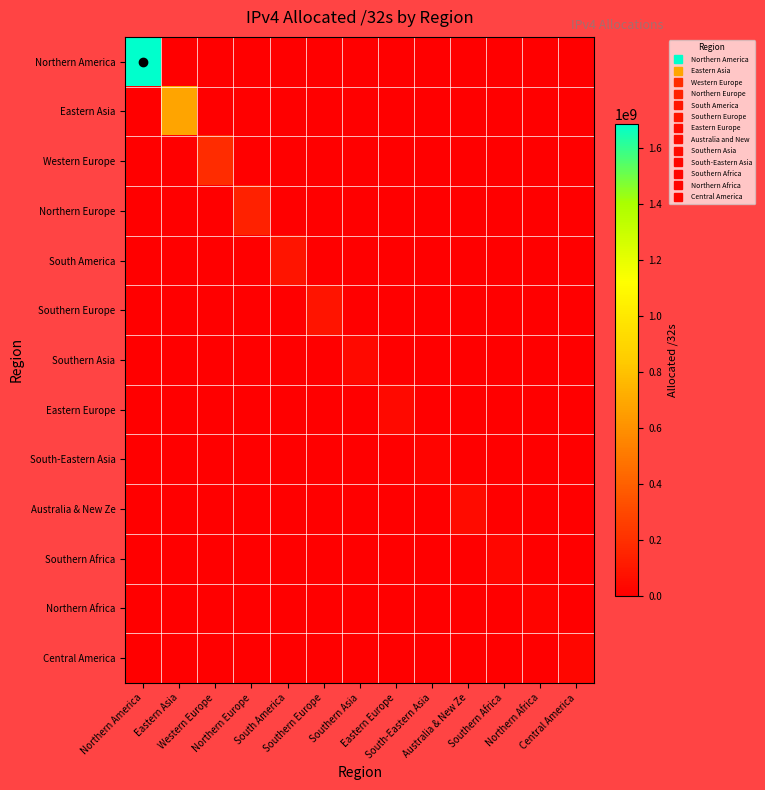

Reading left to right, extract all data points from this chart.

Northern America: Northern America=1684938112	Eastern Asia=0	Western Europe=0	Northern Europe=0	South America=0	Southern Europe=0	Southern Asia=0	Eastern Europe=0	South-Eastern Asia=0	Australia & New Ze=0	Southern Africa=0	Northern Africa=0	Central America=0
Eastern Asia: Northern America=0	Eastern Asia=682583808	Western Europe=0	Northern Europe=0	South America=0	Southern Europe=0	Southern Asia=0	Eastern Europe=0	South-Eastern Asia=0	Australia & New Ze=0	Southern Africa=0	Northern Africa=0	Central America=0
Western Europe: Northern America=0	Eastern Asia=0	Western Europe=189220896	Northern Europe=0	South America=0	Southern Europe=0	Southern Asia=0	Eastern Europe=0	South-Eastern Asia=0	Australia & New Ze=0	Southern Africa=0	Northern Africa=0	Central America=0
Northern Europe: Northern America=0	Eastern Asia=0	Western Europe=0	Northern Europe=143323360	South America=0	Southern Europe=0	Southern Asia=0	Eastern Europe=0	South-Eastern Asia=0	Australia & New Ze=0	Southern Africa=0	Northern Africa=0	Central America=0
South America: Northern America=0	Eastern Asia=0	Western Europe=0	Northern Europe=0	South America=87163136	Southern Europe=0	Southern Asia=0	Eastern Europe=0	South-Eastern Asia=0	Australia & New Ze=0	Southern Africa=0	Northern Africa=0	Central America=0
Southern Europe: Northern America=0	Eastern Asia=0	Western Europe=0	Northern Europe=0	South America=0	Southern Europe=86784896	Southern Asia=0	Eastern Europe=0	South-Eastern Asia=0	Australia & New Ze=0	Southern Africa=0	Northern Africa=0	Central America=0
Southern Asia: Northern America=0	Eastern Asia=0	Western Europe=0	Northern Europe=0	South America=0	Southern Europe=0	Southern Asia=41266432	Eastern Europe=0	South-Eastern Asia=0	Australia & New Ze=0	Southern Africa=0	Northern Africa=0	Central America=0
Eastern Europe: Northern America=0	Eastern Asia=0	Western Europe=0	Northern Europe=0	South America=0	Southern Europe=0	Southern Asia=0	Eastern Europe=45478144	South-Eastern Asia=0	Australia & New Ze=0	Southern Africa=0	Northern Africa=0	Central America=0
South-Eastern Asia: Northern America=0	Eastern Asia=0	Western Europe=0	Northern Europe=0	South America=0	Southern Europe=0	Southern Asia=0	Eastern Europe=0	South-Eastern Asia=23360768	Australia & New Ze=0	Southern Africa=0	Northern Africa=0	Central America=0
Australia & New Ze: Northern America=0	Eastern Asia=0	Western Europe=0	Northern Europe=0	South America=0	Southern Europe=0	Southern Asia=0	Eastern Europe=0	South-Eastern Asia=0	Australia & New Ze=50962944	Southern Africa=0	Northern Africa=0	Central America=0
Southern Africa: Northern America=0	Eastern Asia=0	Western Europe=0	Northern Europe=0	South America=0	Southern Europe=0	Southern Asia=0	Eastern Europe=0	South-Eastern Asia=0	Australia & New Ze=0	Southern Africa=26969344	Northern Africa=0	Central America=0
Northern Africa: Northern America=0	Eastern Asia=0	Western Europe=0	Northern Europe=0	South America=0	Southern Europe=0	Southern Asia=0	Eastern Europe=0	South-Eastern Asia=0	Australia & New Ze=0	Southern Africa=0	Northern Africa=24327168	Central America=0
Central America: Northern America=0	Eastern Asia=0	Western Europe=0	Northern Europe=0	South America=0	Southern Europe=0	Southern Asia=0	Eastern Europe=0	South-Eastern Asia=0	Australia & New Ze=0	Southern Africa=0	Northern Africa=0	Central America=29020160